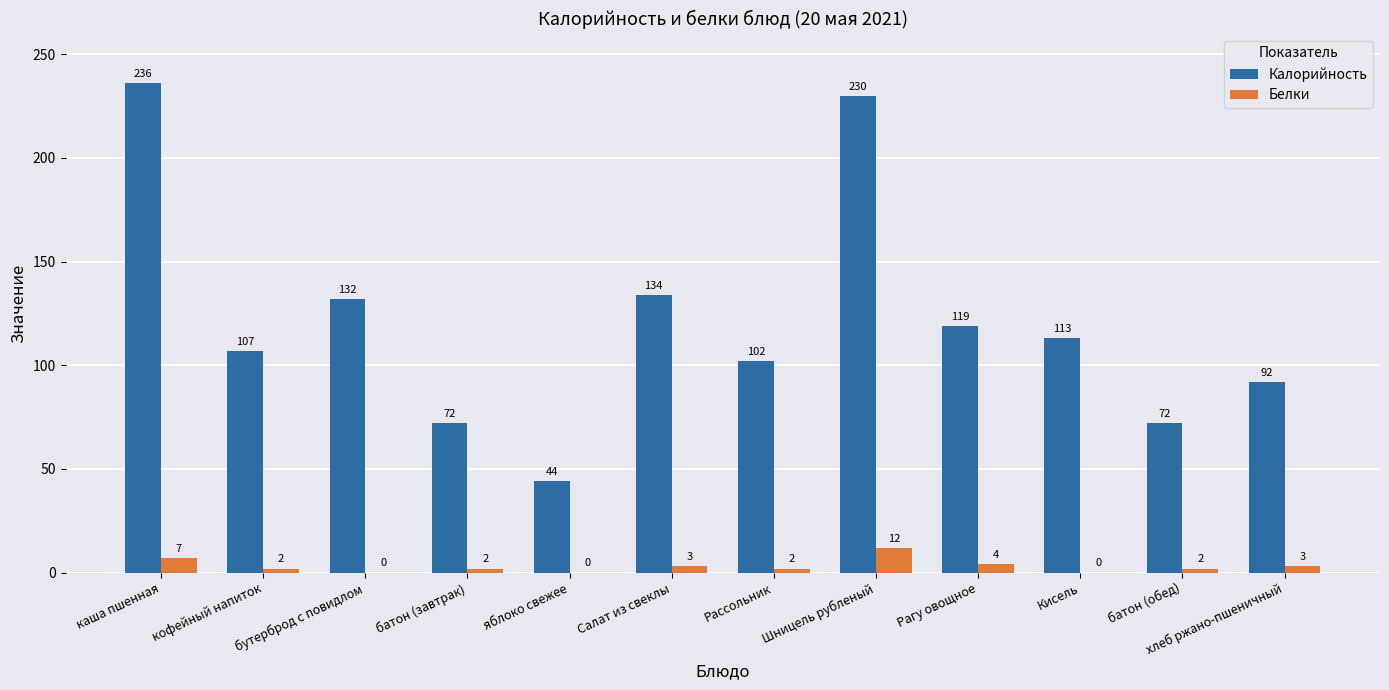

At which label is Белки closest to 6?

каша пшенная